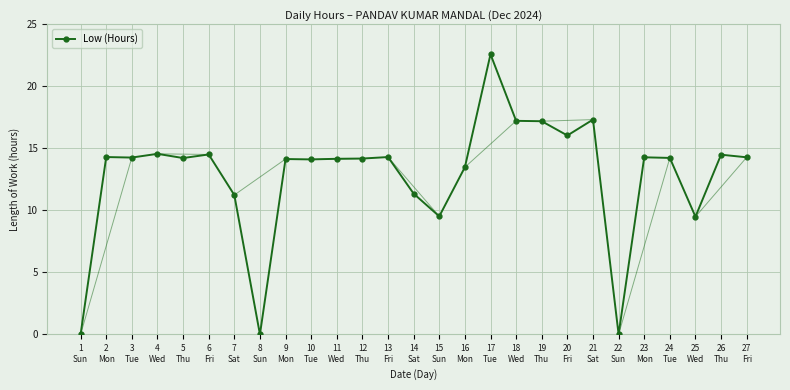

Is it true that the value at 13
Fri is 8.3?

False